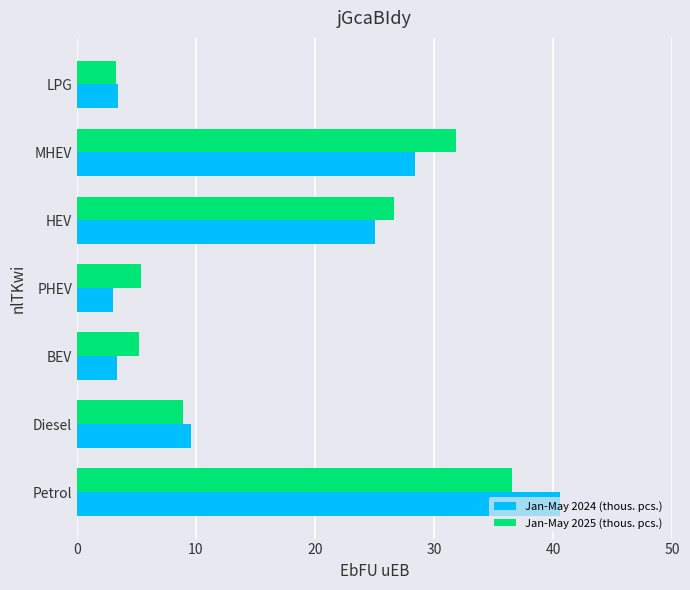

What are all the series names shown in the legend?

Jan-May 2024 (thous. pcs.), Jan-May 2025 (thous. pcs.)